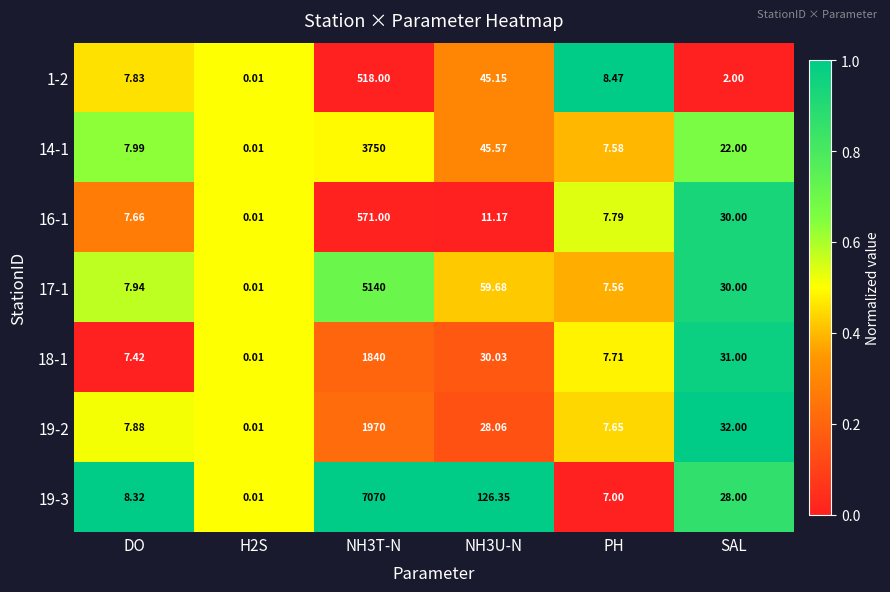

Count the number of data series in this chart.

7